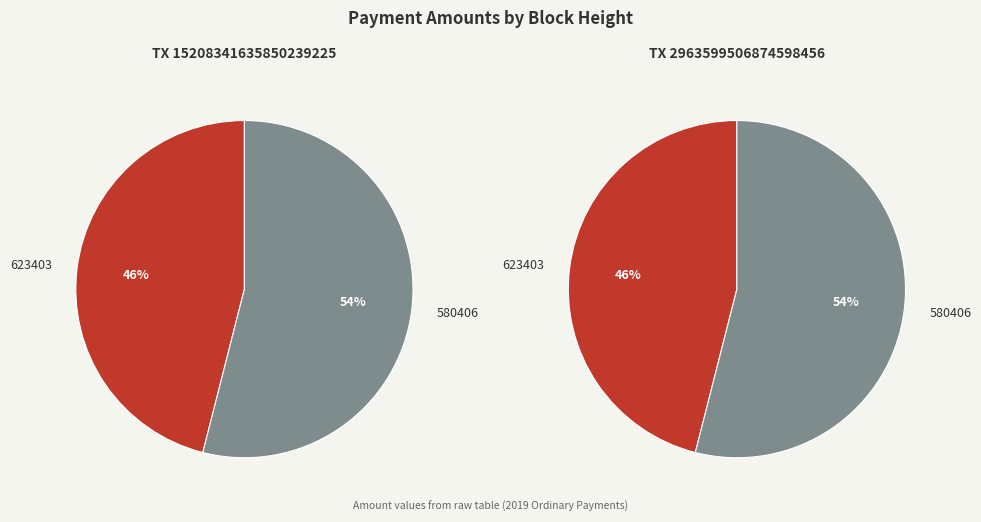

What percentage is the 580406 slice, to the nearest percent?

54%